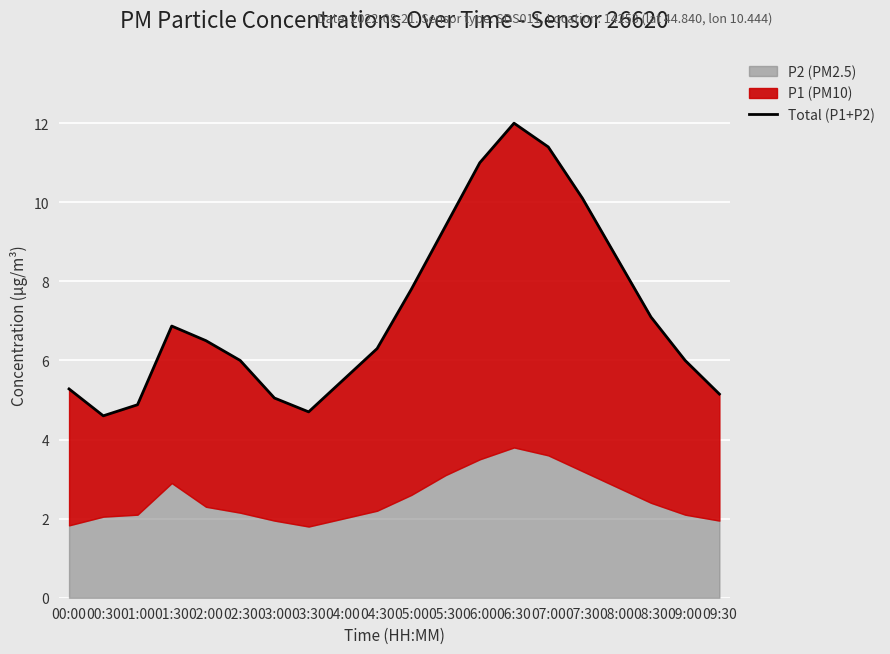

At which category does the data reach its first local valley?

00:30